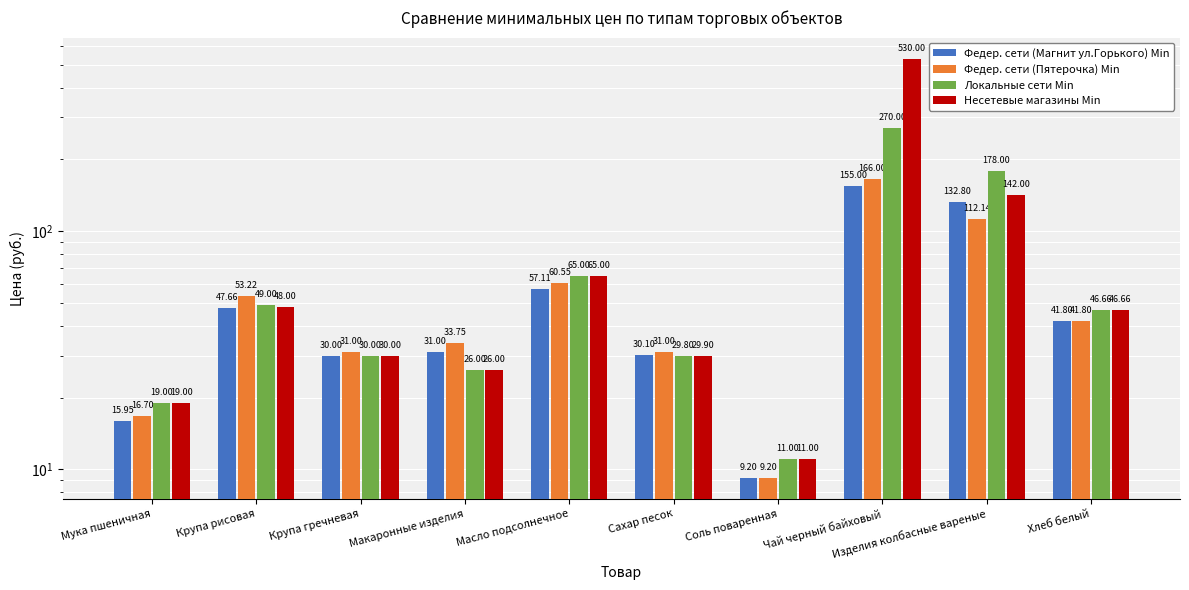

True or false: Федер. сети (Пятерочка) Min has a value of 112.1 at Изделия колбасные вареные.

True